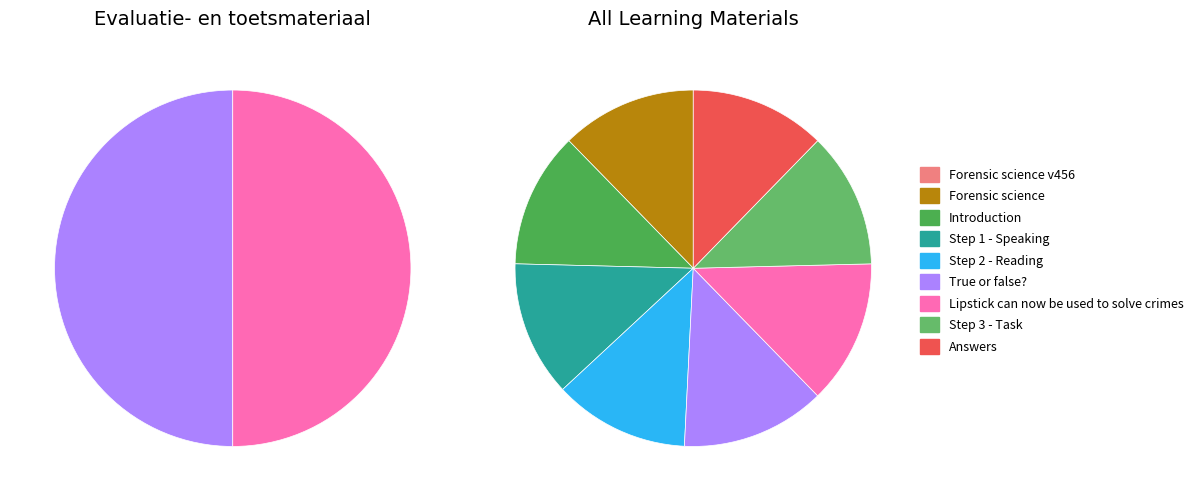

To the nearest percent, what is the difference between the largest and smallest slice percentages?

13%